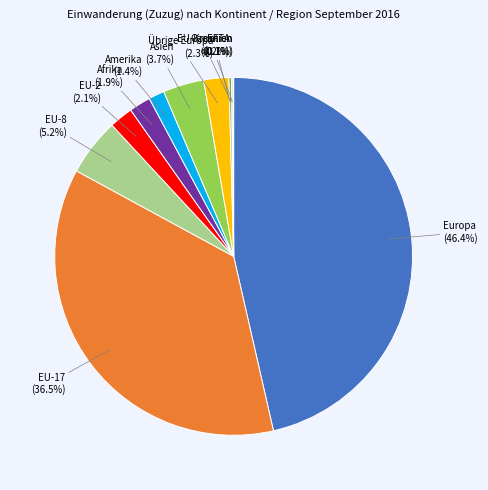

The EU-8 slice represents 1% of the pie. True or false?

False